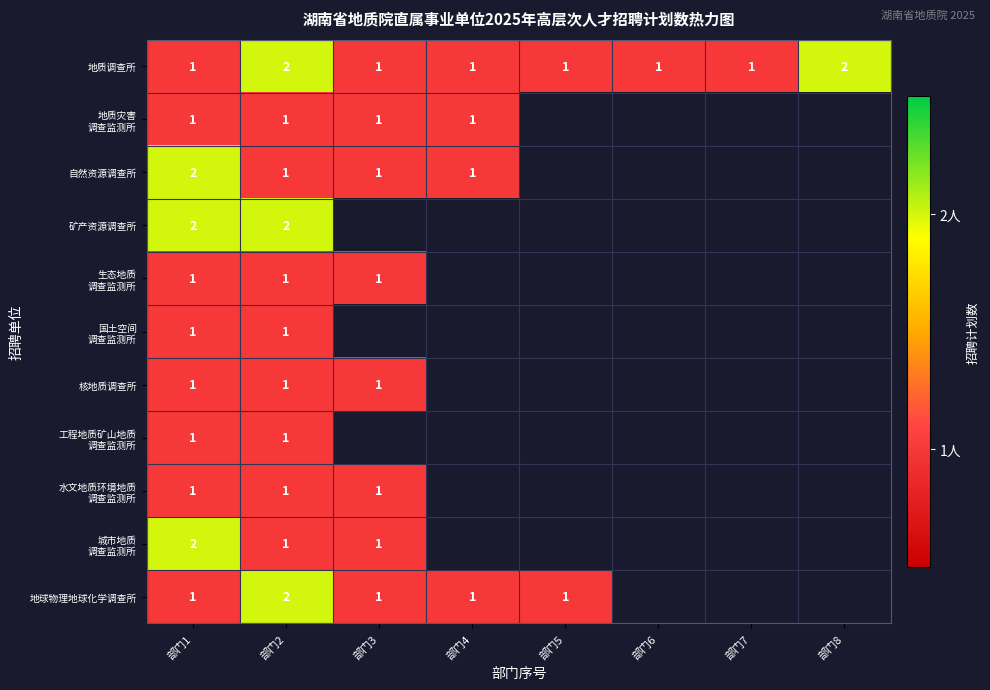

The 核地质调查所 series shows 1 at 部门1. True or false?

True